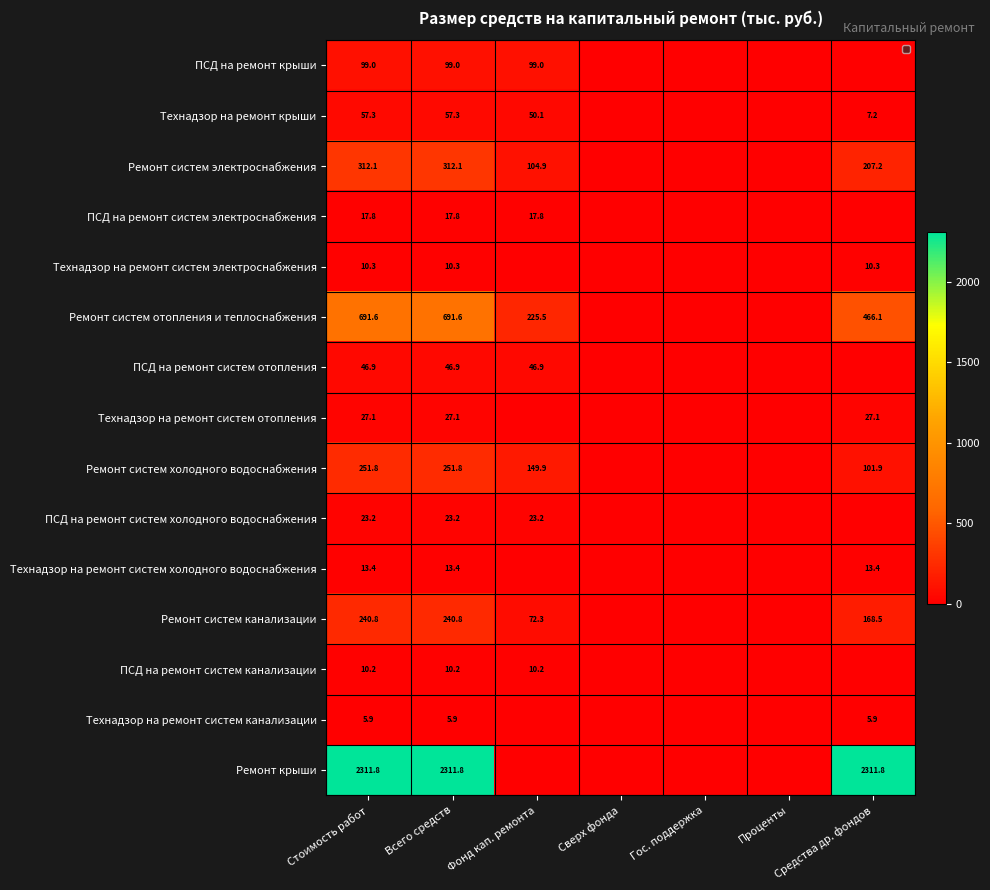

The value of Ремонт систем канализации at Средства др. фондов is 106.6. True or false?

False